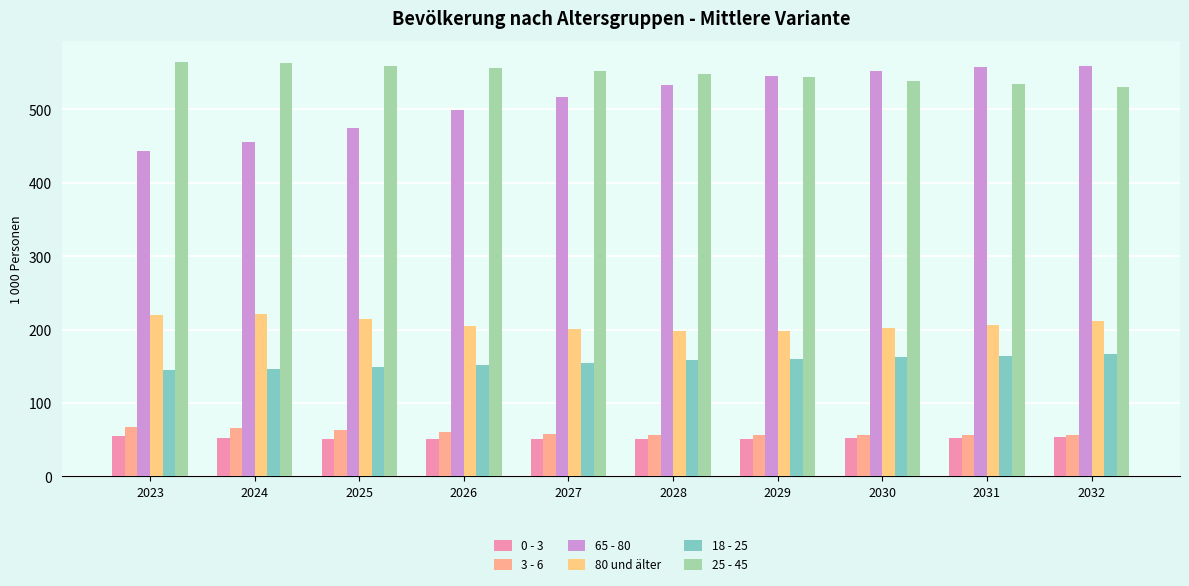

Are the bars grouped side by side (vs. stacked)?

Yes